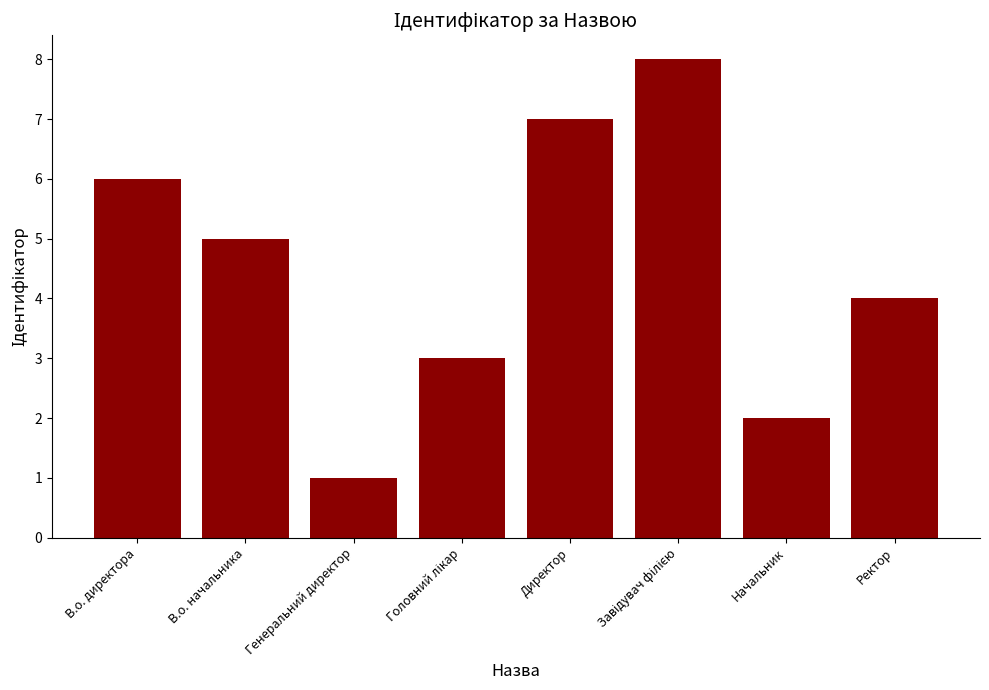

What is the difference between the maximum and minimum values?

7